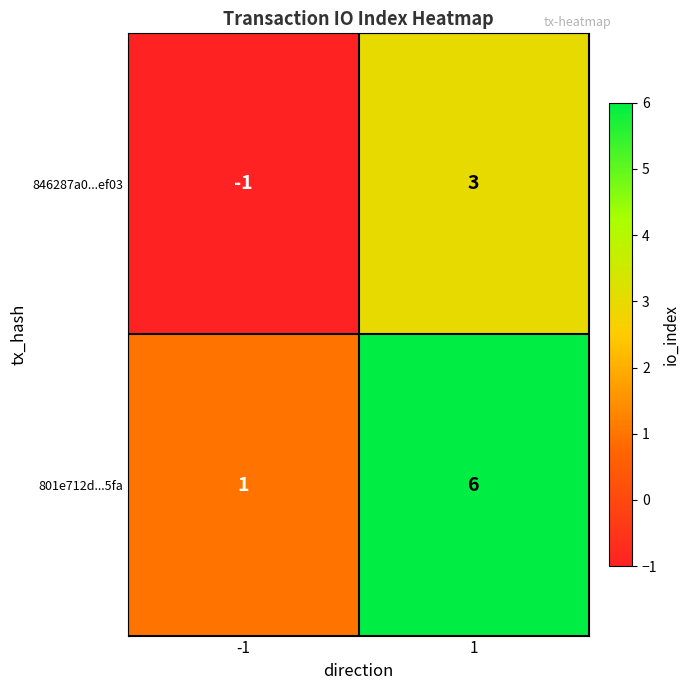

Read the 801e712d...5fa value at 1.

6